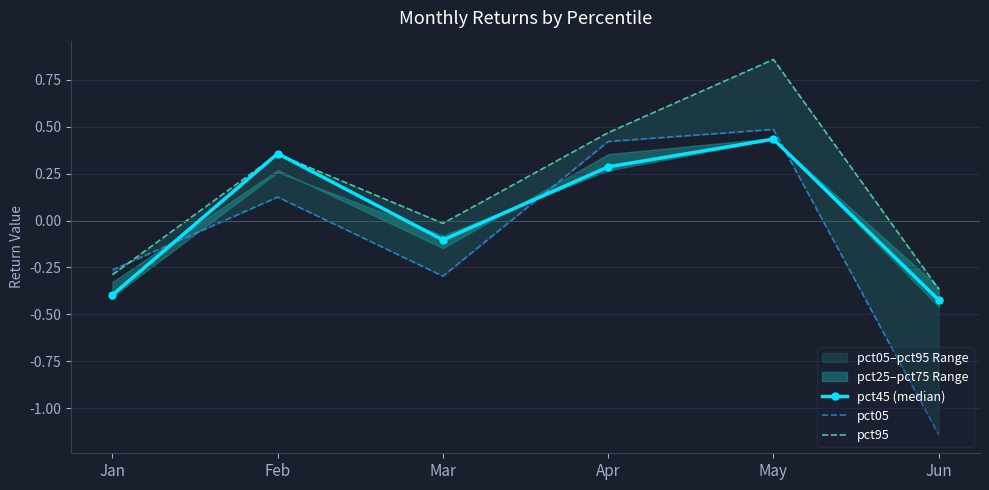

Reading right to left, what are all the values shown in this chart?

pct45 (median): Jun=-0.4	May=0.4	Apr=0.3	Mar=-0.1	Feb=0.4	Jan=-0.4
pct05: Jun=-1.1	May=0.5	Apr=0.4	Mar=-0.3	Feb=0.1	Jan=-0.3
pct95: Jun=-0.4	May=0.9	Apr=0.5	Mar=-0.0	Feb=0.4	Jan=-0.3